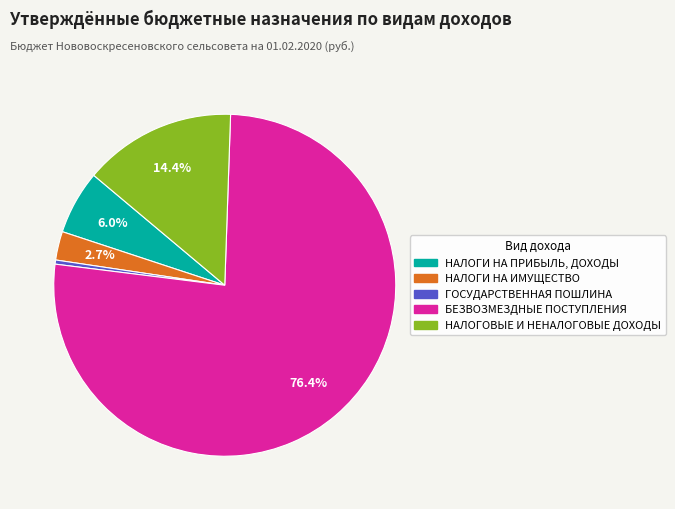

Is ГОСУДАРСТВЕННАЯ ПОШЛИНА the majority of the pie?

No